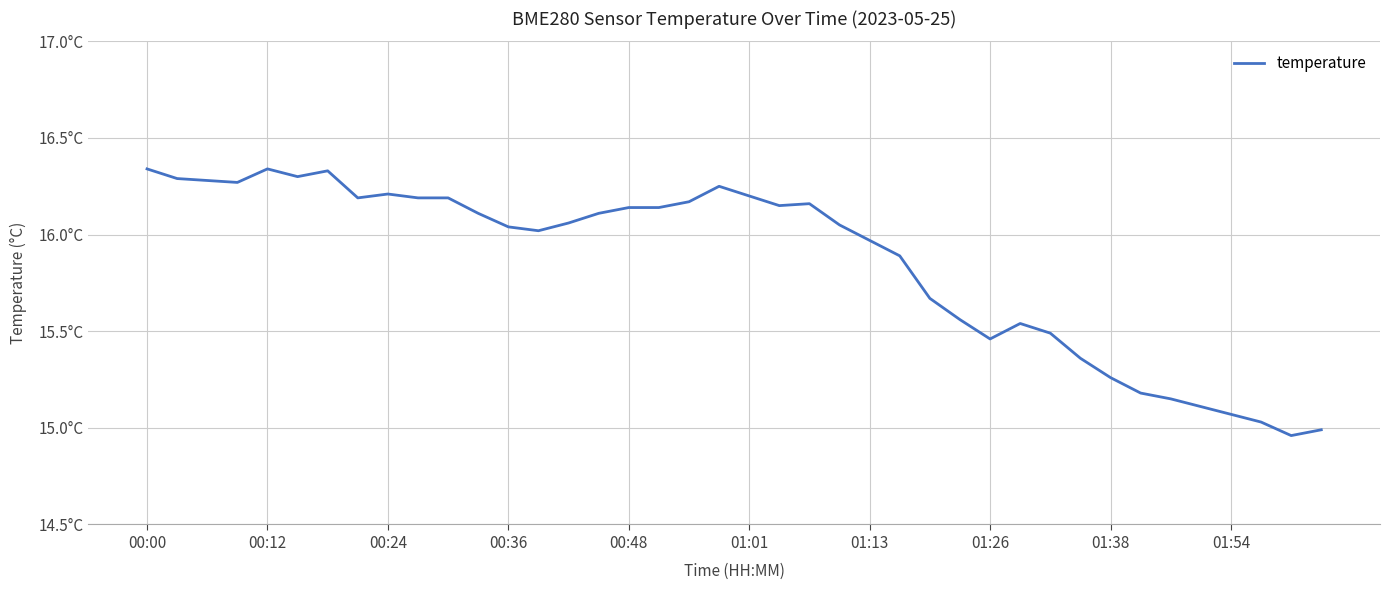

Does the chart have visible grid lines?

Yes